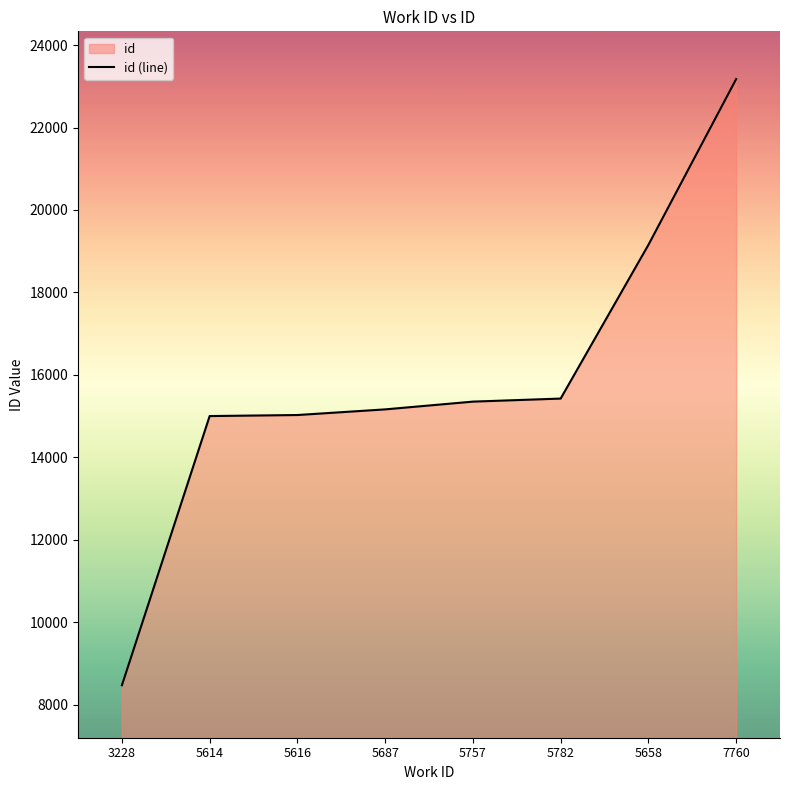

At which category does the chart reach its peak across all series?

7760